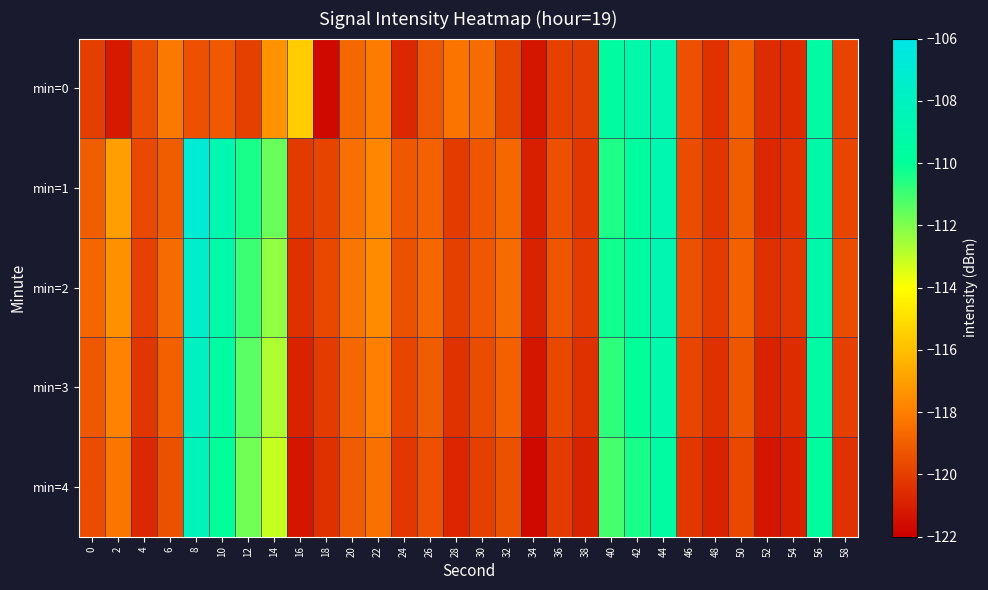

List the series in order of their peak value, lowest first.

min=0, min=4, min=3, min=2, min=1